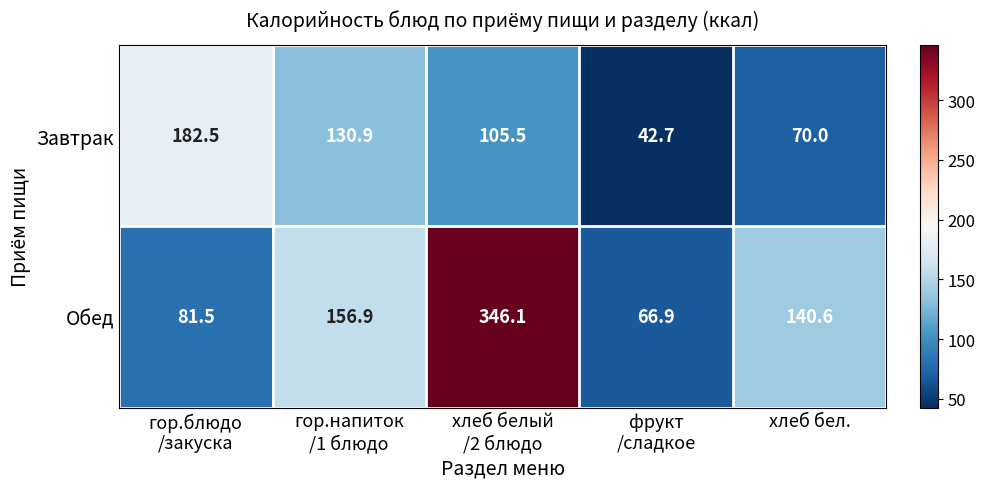

What is the minimum value shown in the chart?

42.7